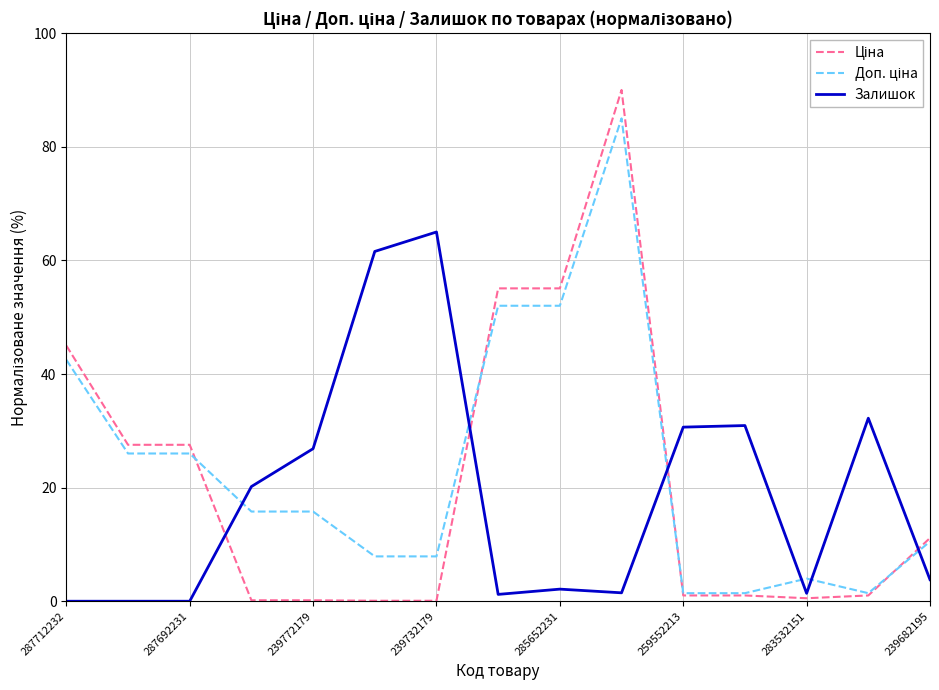

What is the greatest value displayed?

90.0